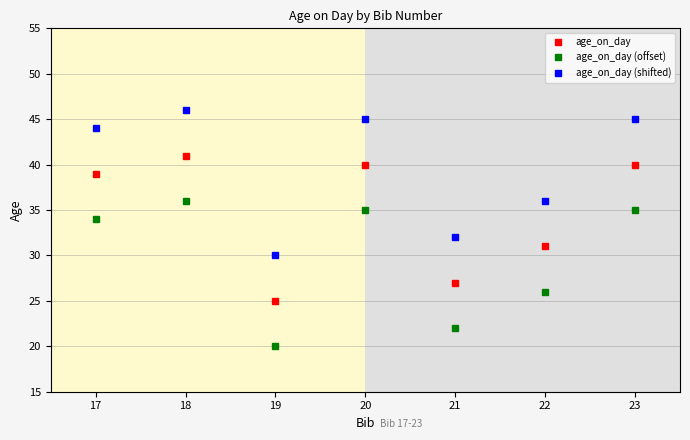

True or false: age_on_day (offset) and age_on_day cross at least once.

False